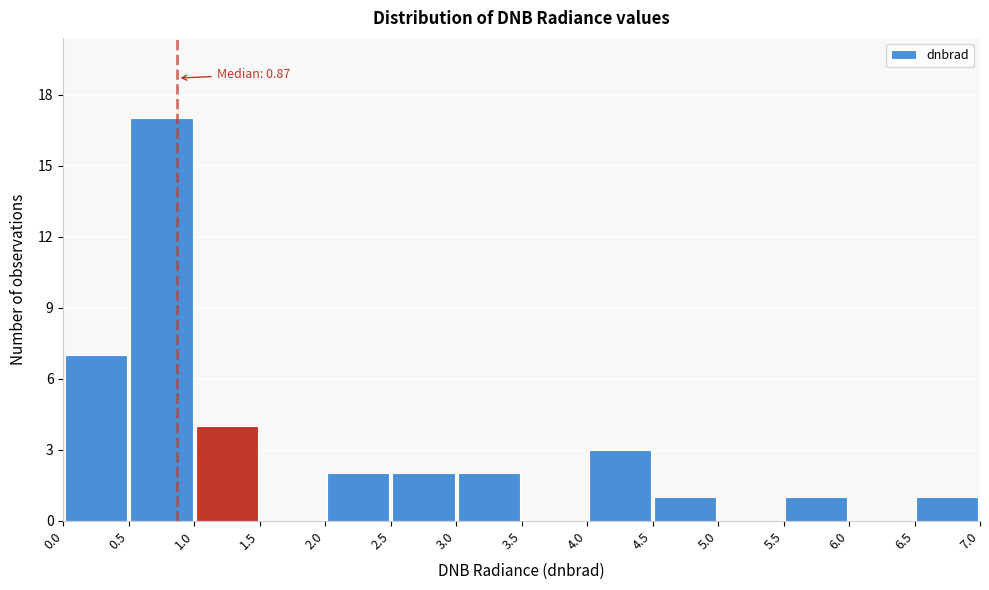

Which range on the x-axis has the tallest bar?

0.5 to 1.0